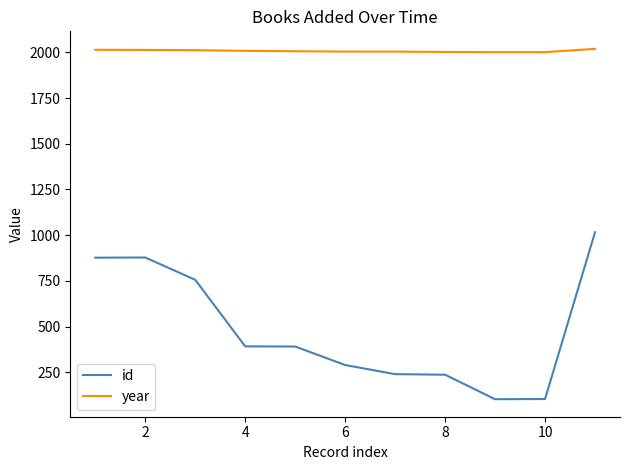

What is the smallest value displayed?

103